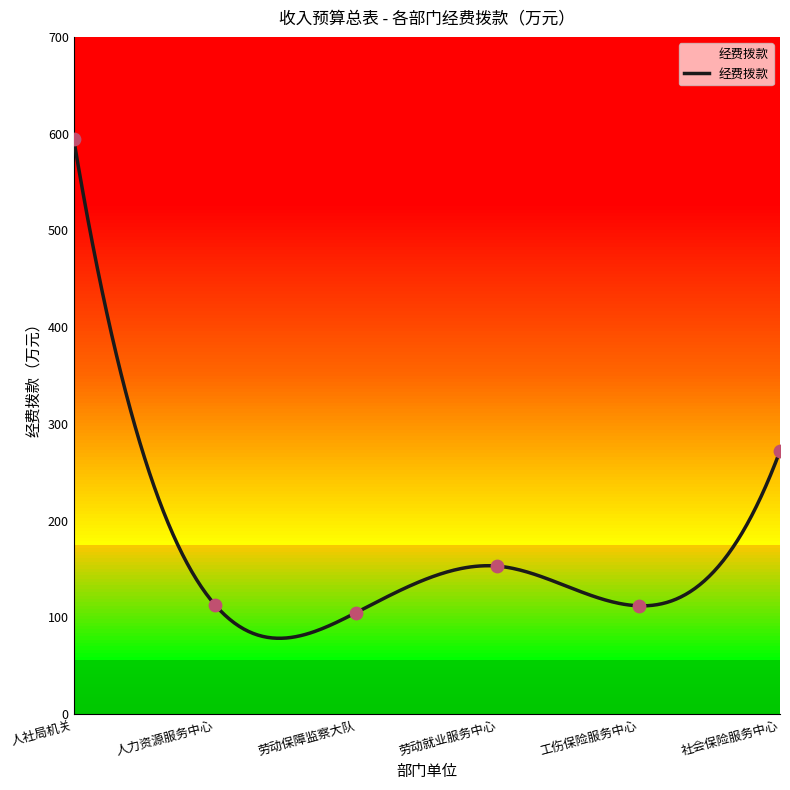

What is the change in value from 劳动保障监察大队 to 社会保险服务中心?

+167